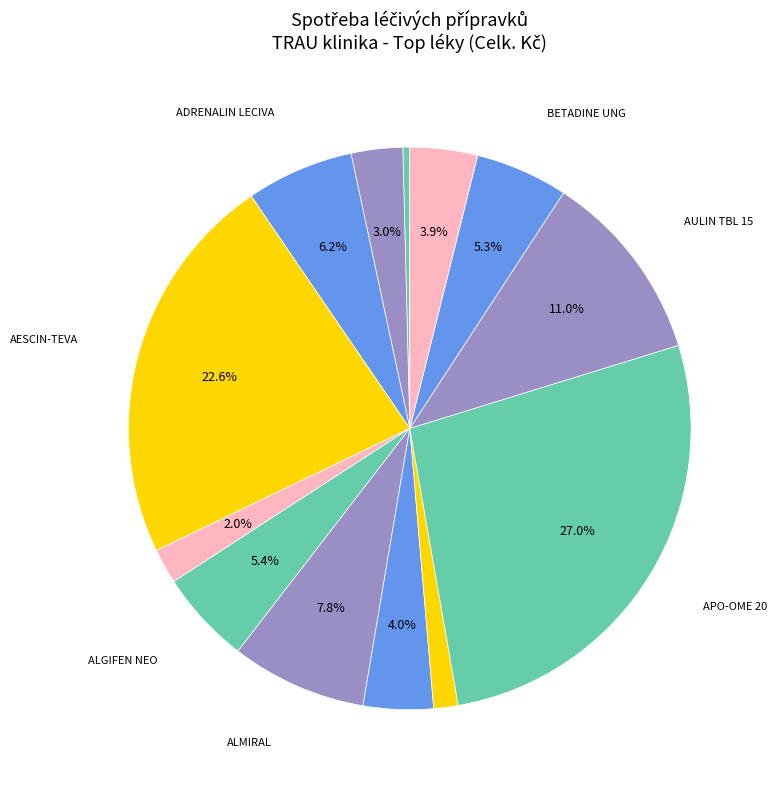

How many slices are in this pie chart?

13